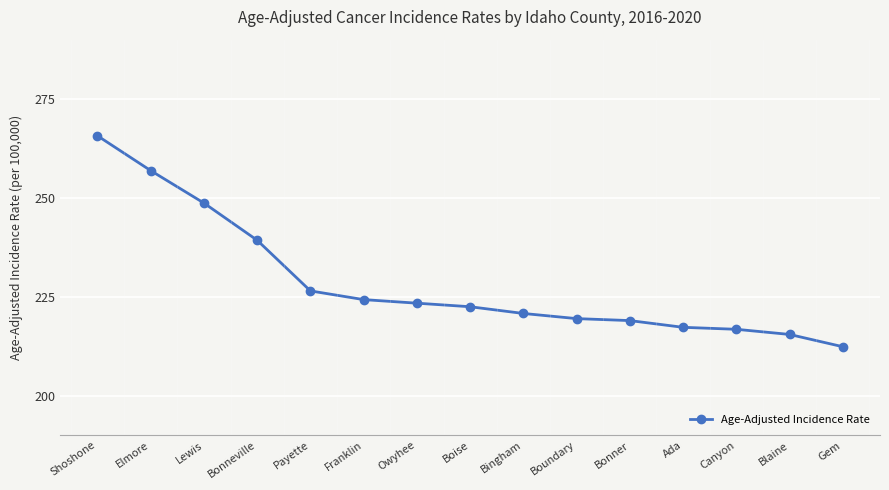

What is the smallest value displayed?

212.4